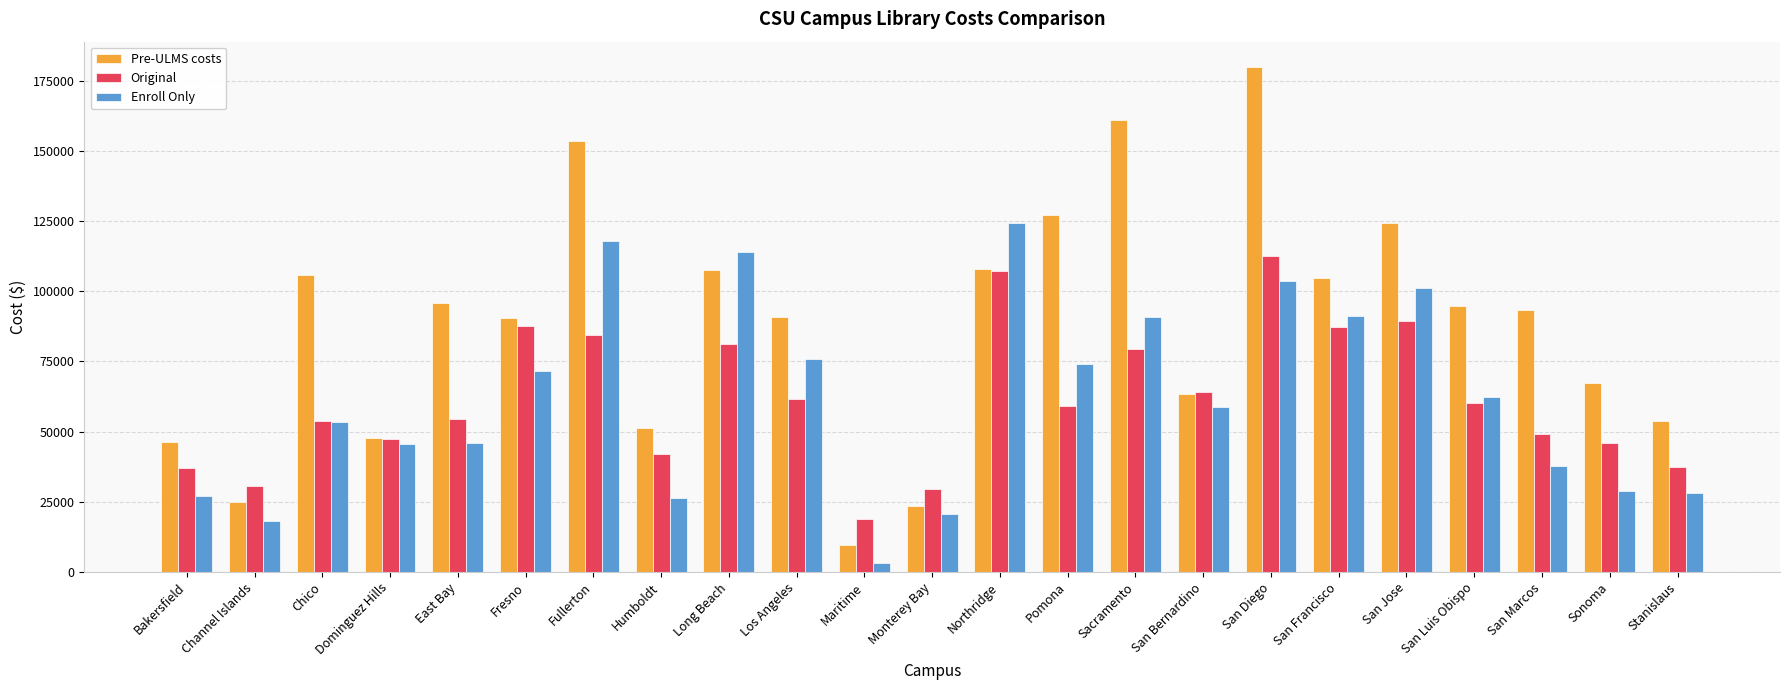

Which series has the largest range (max minus min)?

Pre-ULMS costs